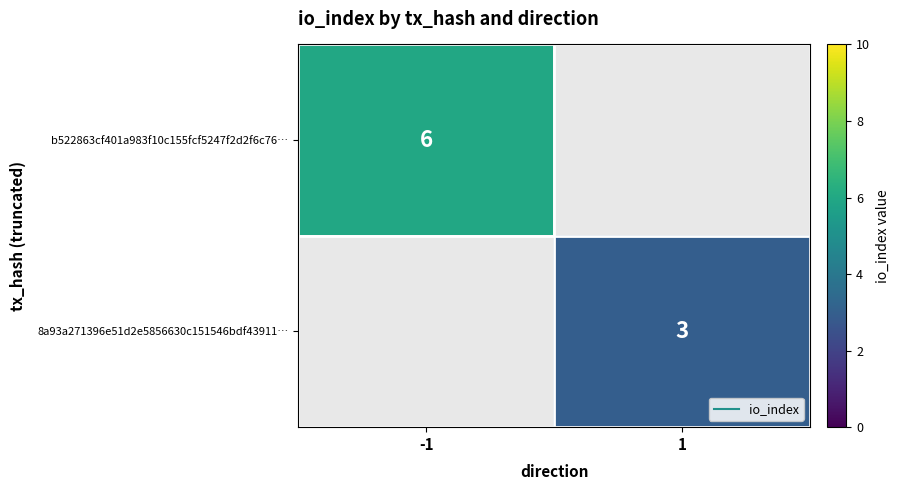

How many values in b522863cf401a983f10c155fcf5247f2d2f6c76… are above zero?

1